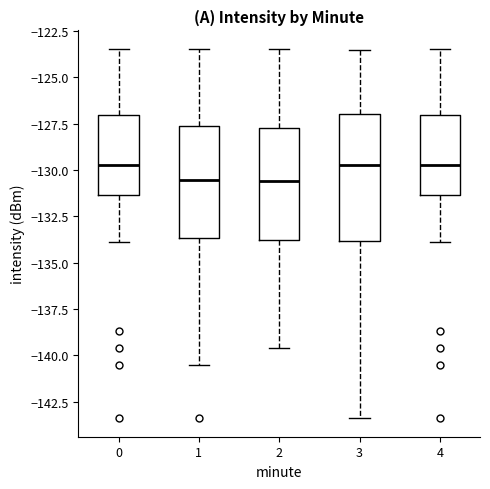

Which box is the tallest, from its lower edge to its upper edge?

3